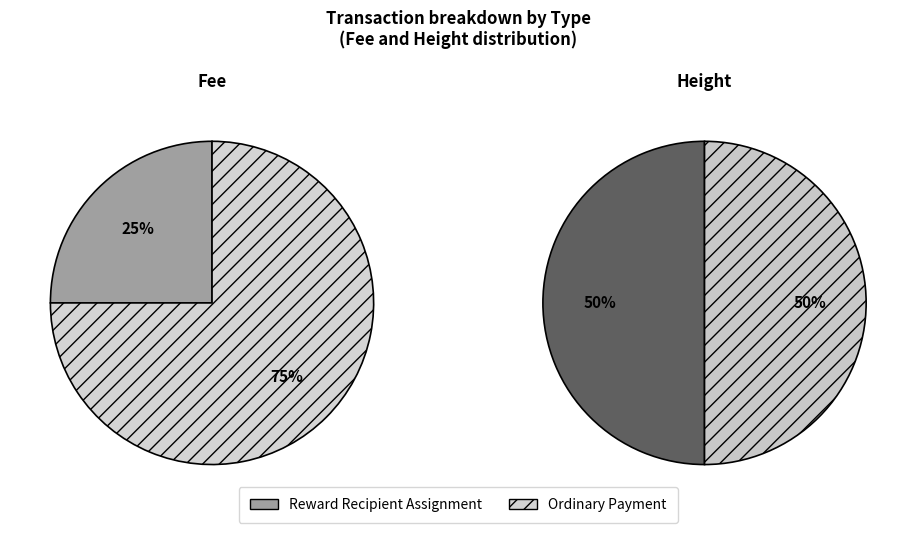

Do Ordinary Payment and Reward Recipient Assignment together represent more than half of the pie?

Yes